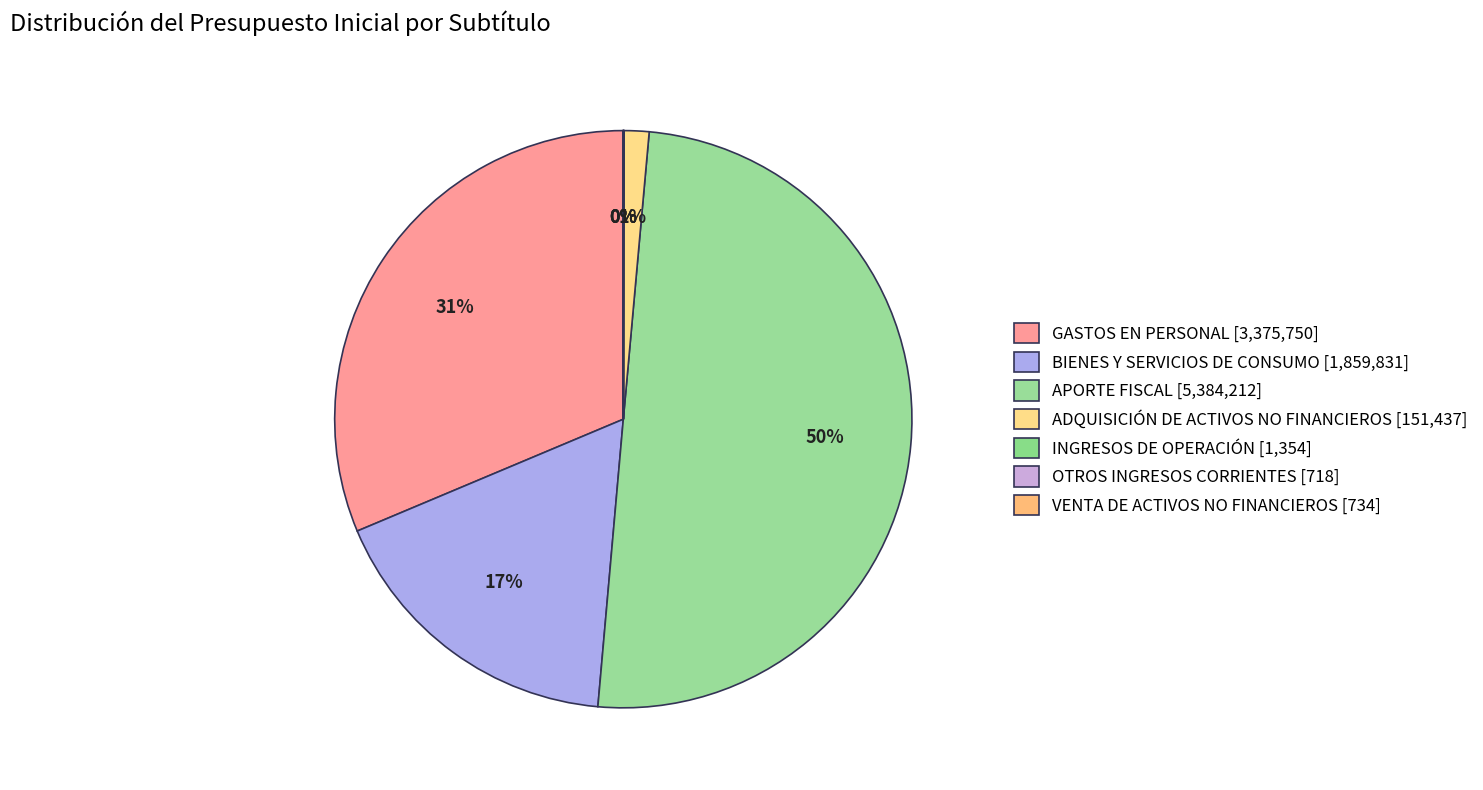

How many segments does this pie chart have?

7